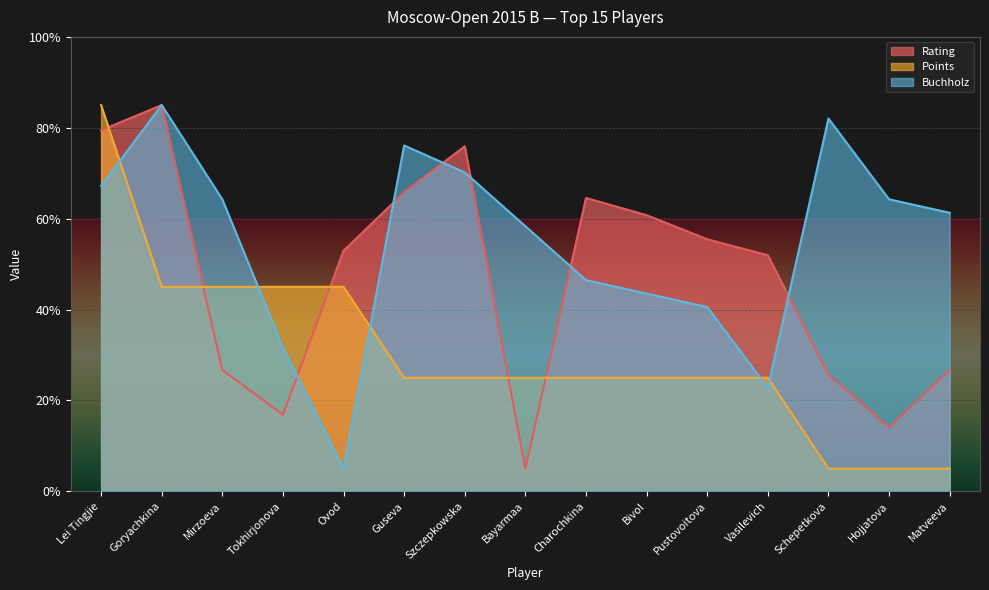

What is the difference between the Points values at Hojjatova and Ovod?

40.0